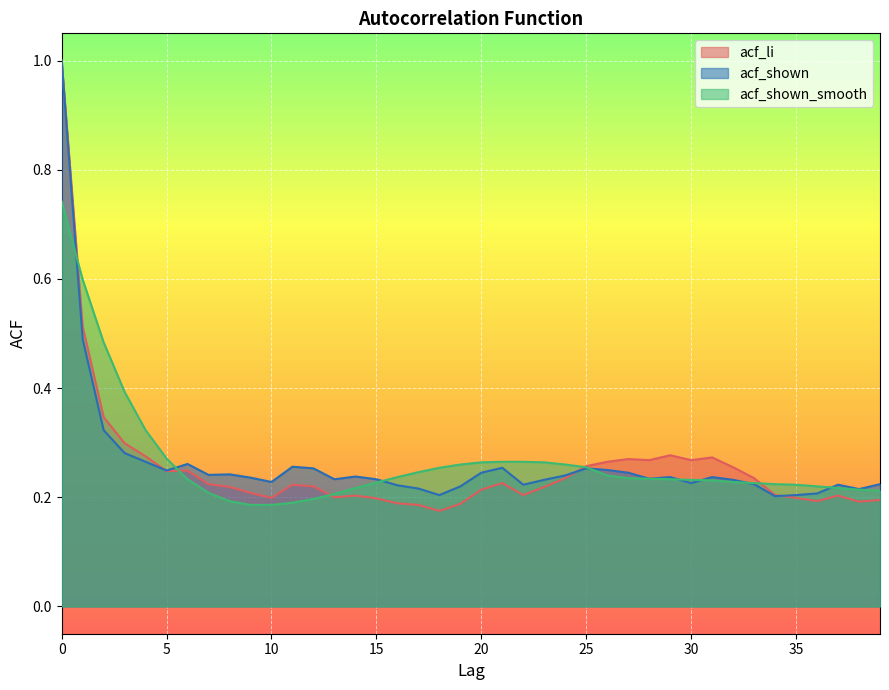

Reading left to right, what are all the values shown in this chart?

acf_li: 1.0	0.5	0.3	0.3	0.3	0.2	0.2	0.2	0.2	0.2	0.2	0.2	0.2	0.2	0.2	0.2	0.2	0.2	0.2	0.2	0.2	0.2	0.2	0.2	0.2	0.3	0.3	0.3	0.3	0.3	0.3	0.3	0.3	0.2	0.2	0.2	0.2	0.2	0.2	0.2
acf_shown: 1.0	0.5	0.3	0.3	0.3	0.2	0.3	0.2	0.2	0.2	0.2	0.3	0.3	0.2	0.2	0.2	0.2	0.2	0.2	0.2	0.2	0.3	0.2	0.2	0.2	0.3	0.2	0.2	0.2	0.2	0.2	0.2	0.2	0.2	0.2	0.2	0.2	0.2	0.2	0.2
acf_shown_smooth: 0.7	0.6	0.5	0.4	0.3	0.3	0.2	0.2	0.2	0.2	0.2	0.2	0.2	0.2	0.2	0.2	0.2	0.2	0.3	0.3	0.3	0.3	0.3	0.3	0.3	0.3	0.2	0.2	0.2	0.2	0.2	0.2	0.2	0.2	0.2	0.2	0.2	0.2	0.2	0.2